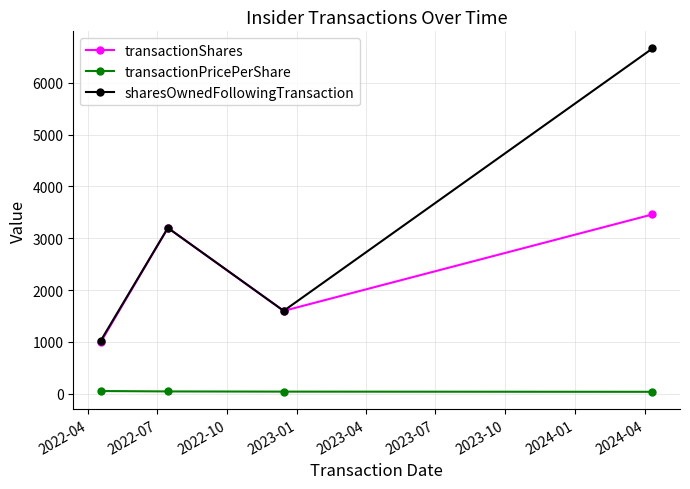

What is the value of the sharesOwnedFollowingTransaction point at the 1st from the left?

1028.0